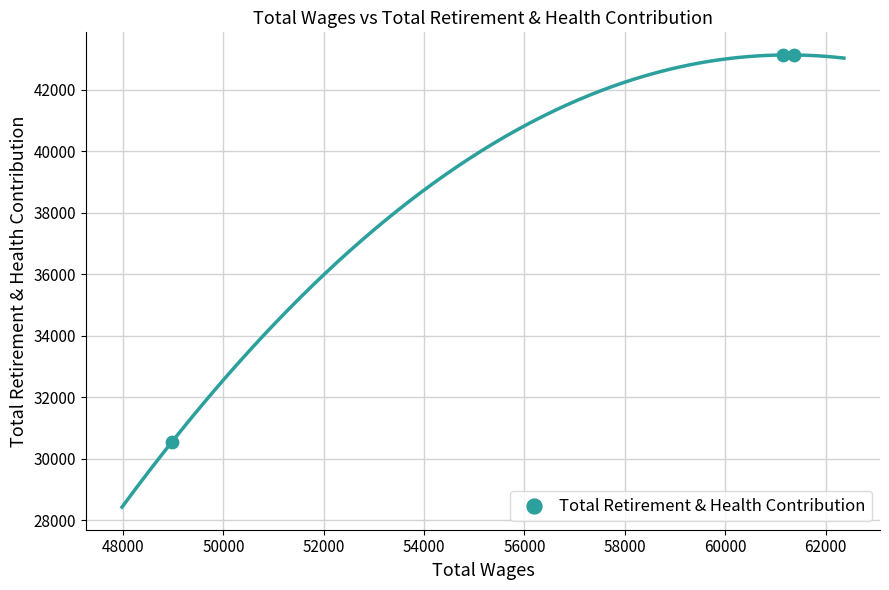

What is the average Y value?

38936